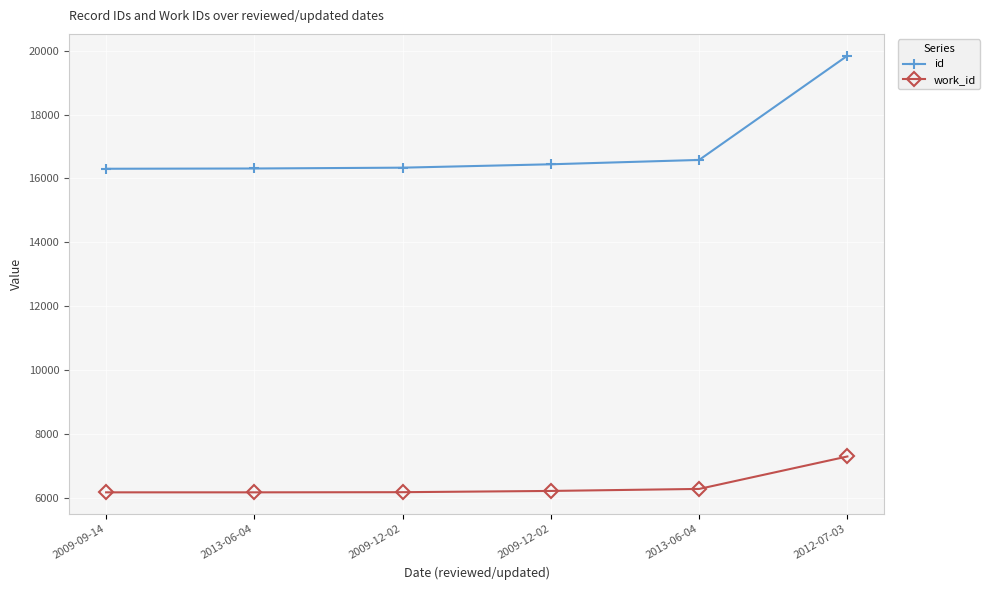

True or false: id has more than 0 points higher than both neighbors.

False